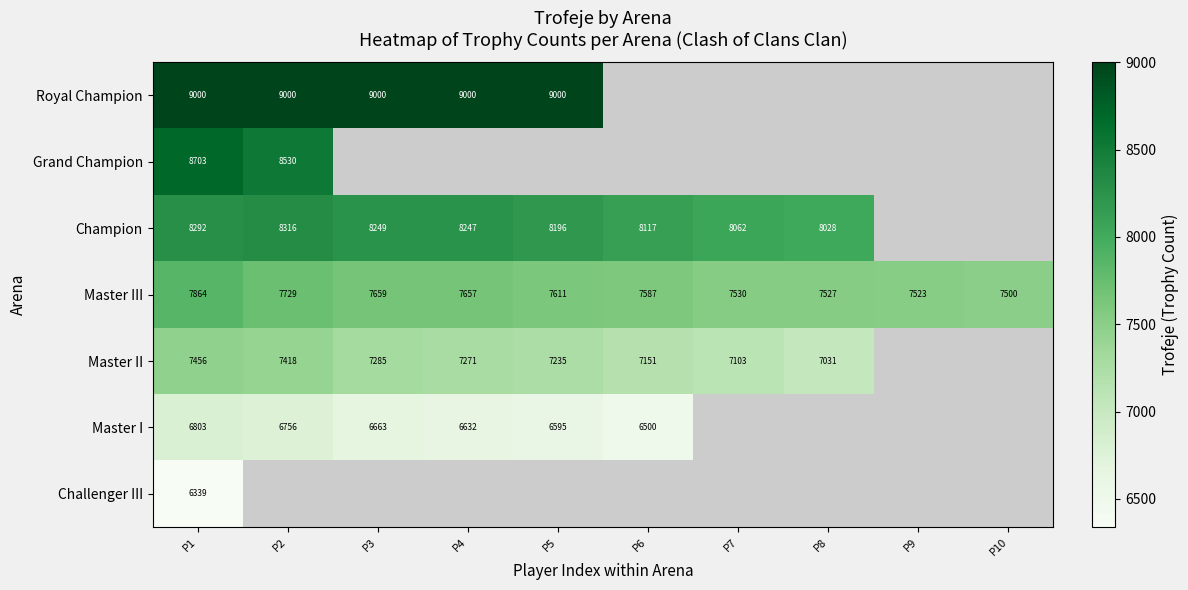

What is the total value across all series at P1?

54457